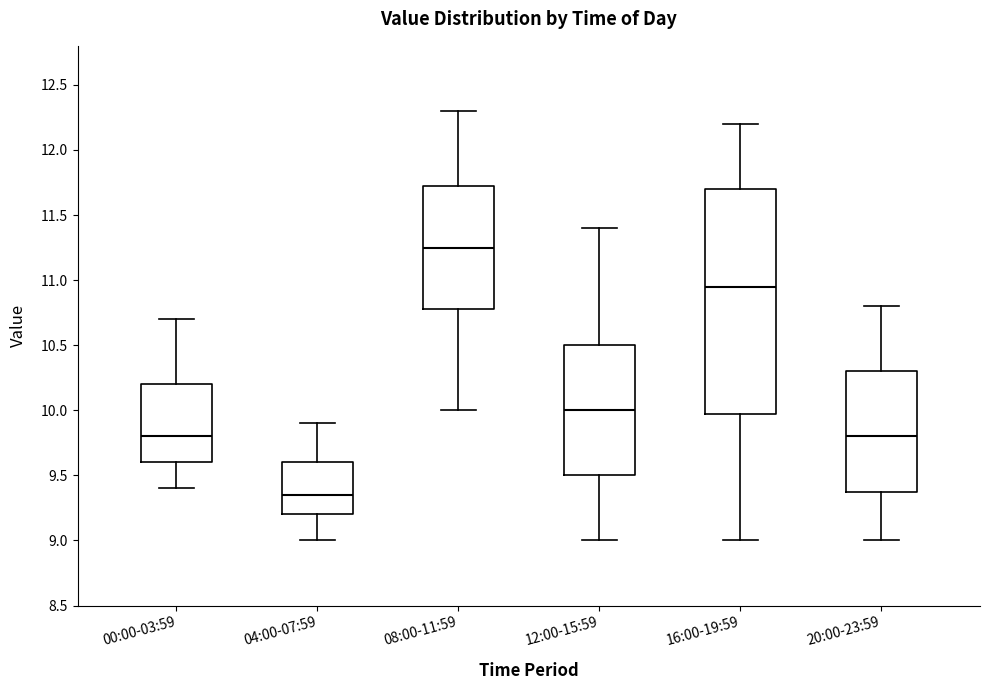

Reading left to right, read every box against the y-axis: the position of its median line, the range the box covers, and the ends of its whiskers. The values are not printed on the chart, so give them approximately, as read against the axis.

00:00-03:59: median 9.80, box 9.60 to 10.20, whiskers 9.40 to 10.70
04:00-07:59: median 9.35, box 9.20 to 9.60, whiskers 9.00 to 9.90
08:00-11:59: median 11.25, box 10.80 to 11.75, whiskers 10.00 to 12.30
12:00-15:59: median 10.00, box 9.50 to 10.50, whiskers 9.00 to 11.40
16:00-19:59: median 10.95, box 10.00 to 11.70, whiskers 9.00 to 12.20
20:00-23:59: median 9.80, box 9.40 to 10.30, whiskers 9.00 to 10.80